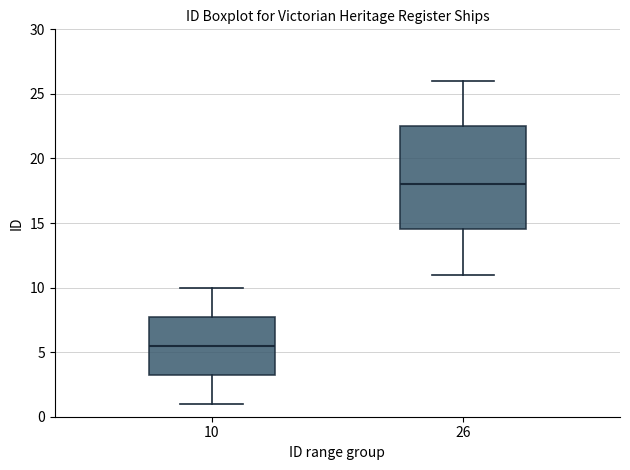

Reading left to right, transcribe this box plot: for each box, give where its median line is, the range the box spans, and where its two whiskers end, as read against the y-axis. The values are not printed on the chart, so give them approximately, as read against the axis.

10: median 5.5, box 3.5 to 8.0, whiskers 1.0 to 10.0
26: median 18.0, box 14.5 to 22.5, whiskers 11.0 to 26.0